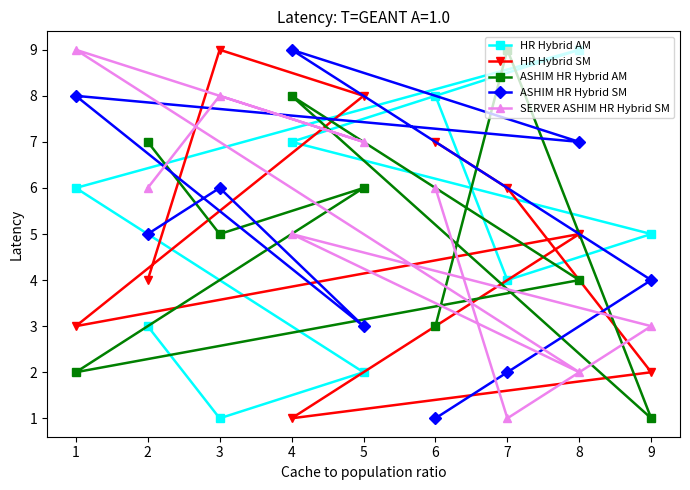

Is the value of HR Hybrid SM at 3 greater than the value of SERVER ASHIM HR Hybrid SM at 8?

Yes